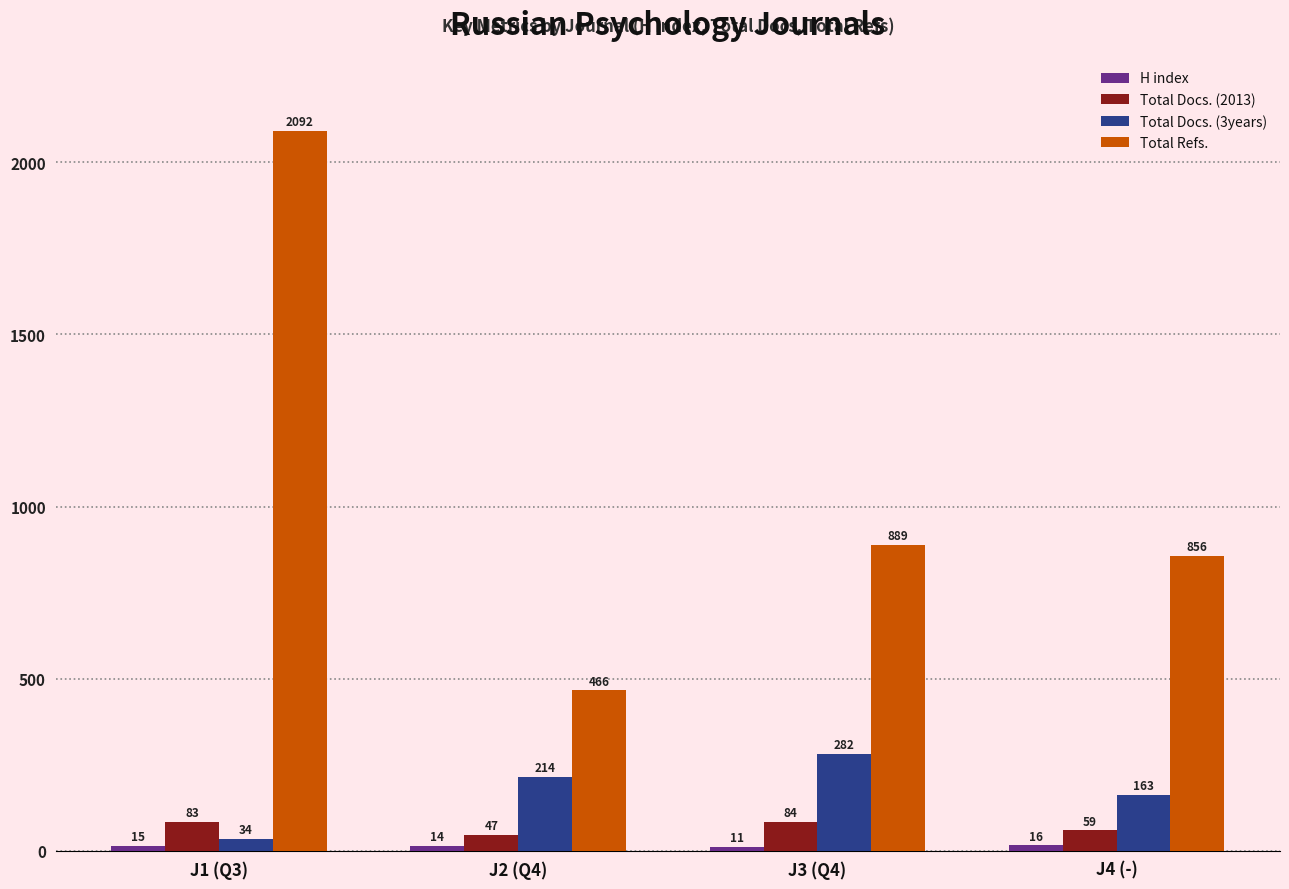

Rank the categories by Total Refs. value from highest to lowest.

J1 (Q3), J3 (Q4), J4 (-), J2 (Q4)